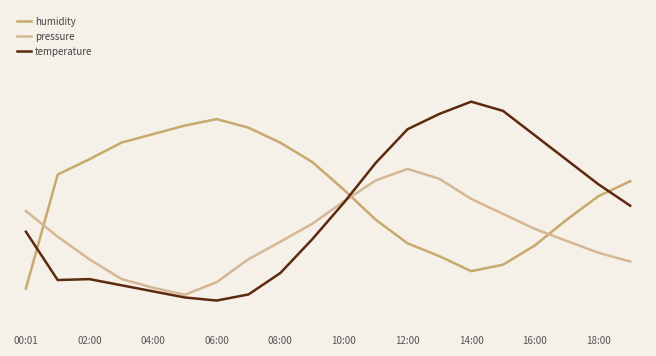

Between which two adjacent categories do pressure and temperature first intersect?

10 and 11